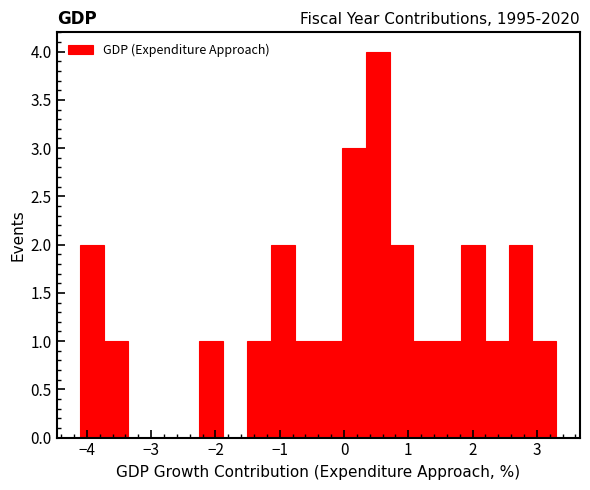

Read against the x-axis, roughly where is the centre of the tallest bar?

0.5